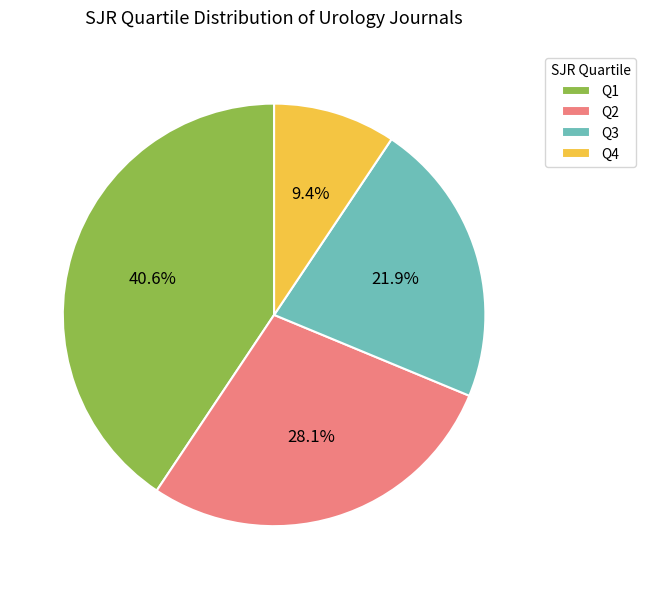

Rank the categories by value from highest to lowest.

Q1, Q2, Q3, Q4